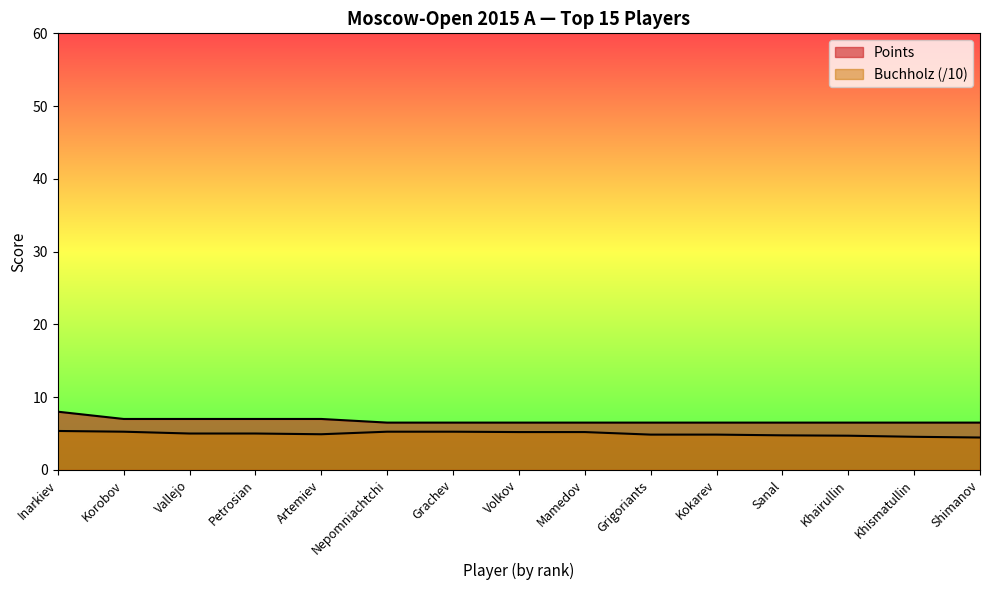

How many values in the Buchholz series exceed 5?

6